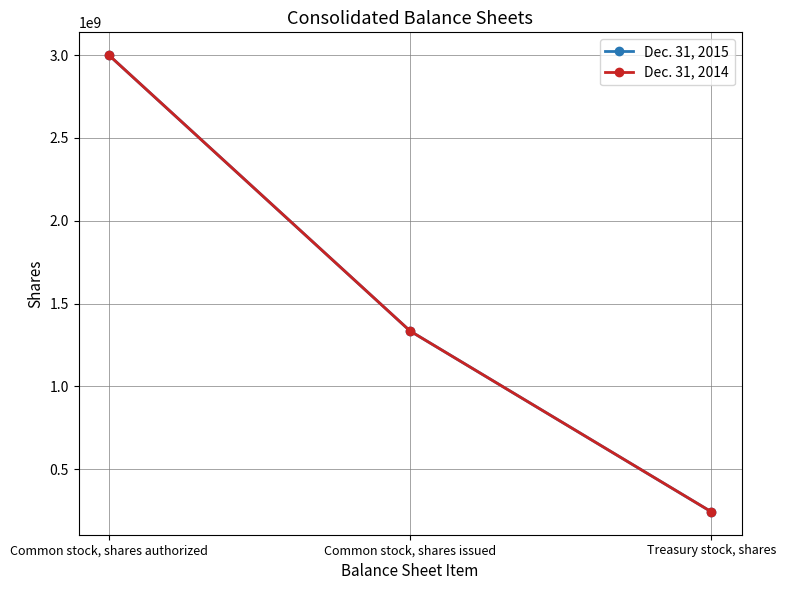

Which category has the highest value in the Dec. 31, 2015 series?

Common stock, shares authorized